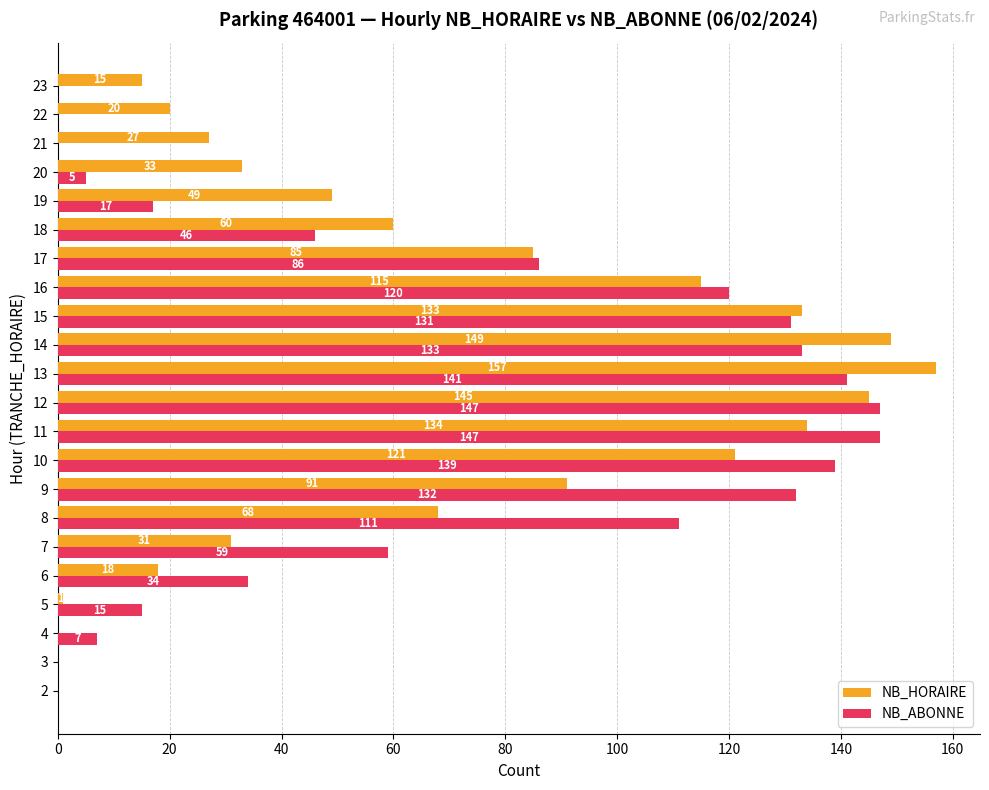

Which category has the highest value in the NB_HORAIRE series?

13